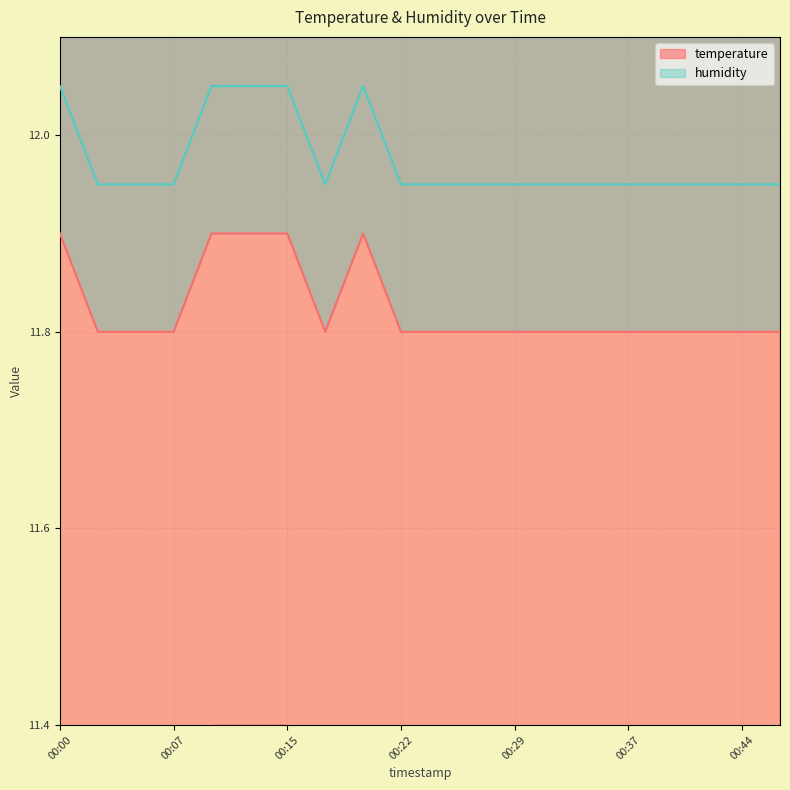

Reading right to left, list all the values displayed in this chart.

11.8	11.8	11.8	11.8	11.8	11.8	11.8	11.8	11.8	11.8	11.8	11.9	11.8	11.9	11.9	11.9	11.8	11.8	11.8	11.9